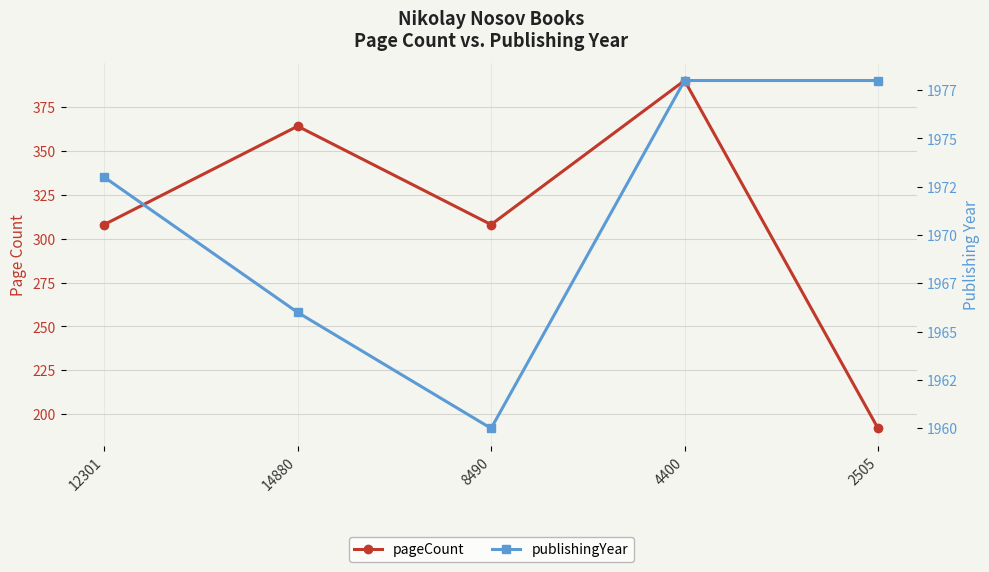

Reading right to left, what are all the values shown in this chart?

pageCount: 2505=192	4400=390	8490=308	14880=364	12301=308
publishingYear: 2505=1978	4400=1978	8490=1960	14880=1966	12301=1973